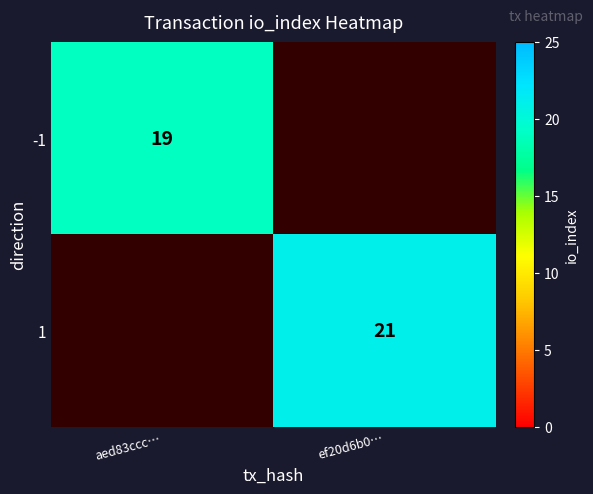

True or false: 1 has a value of 21 at ef20d6b0….

True